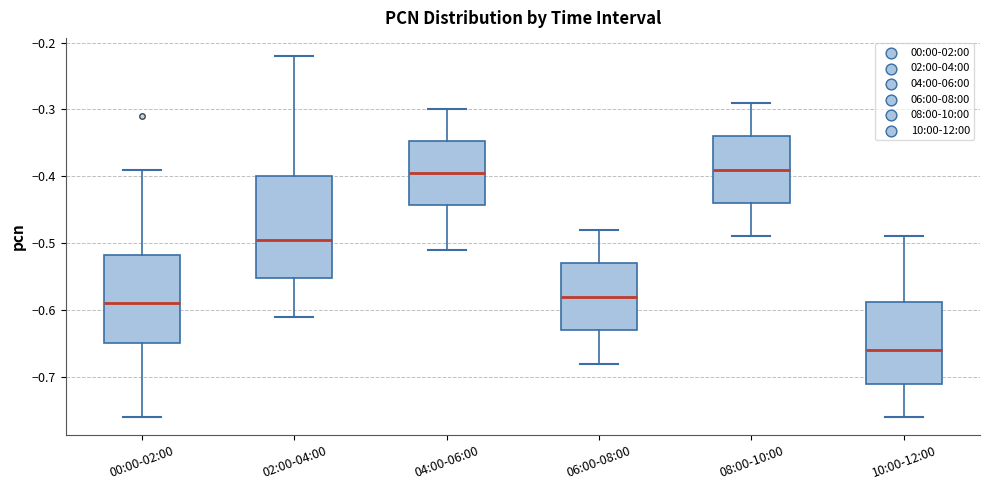

Where does the lower whisker of the box for 06:00-08:00 end on the y-axis? The values are not printed on the chart, so give them approximately, as read against the axis.

-0.68